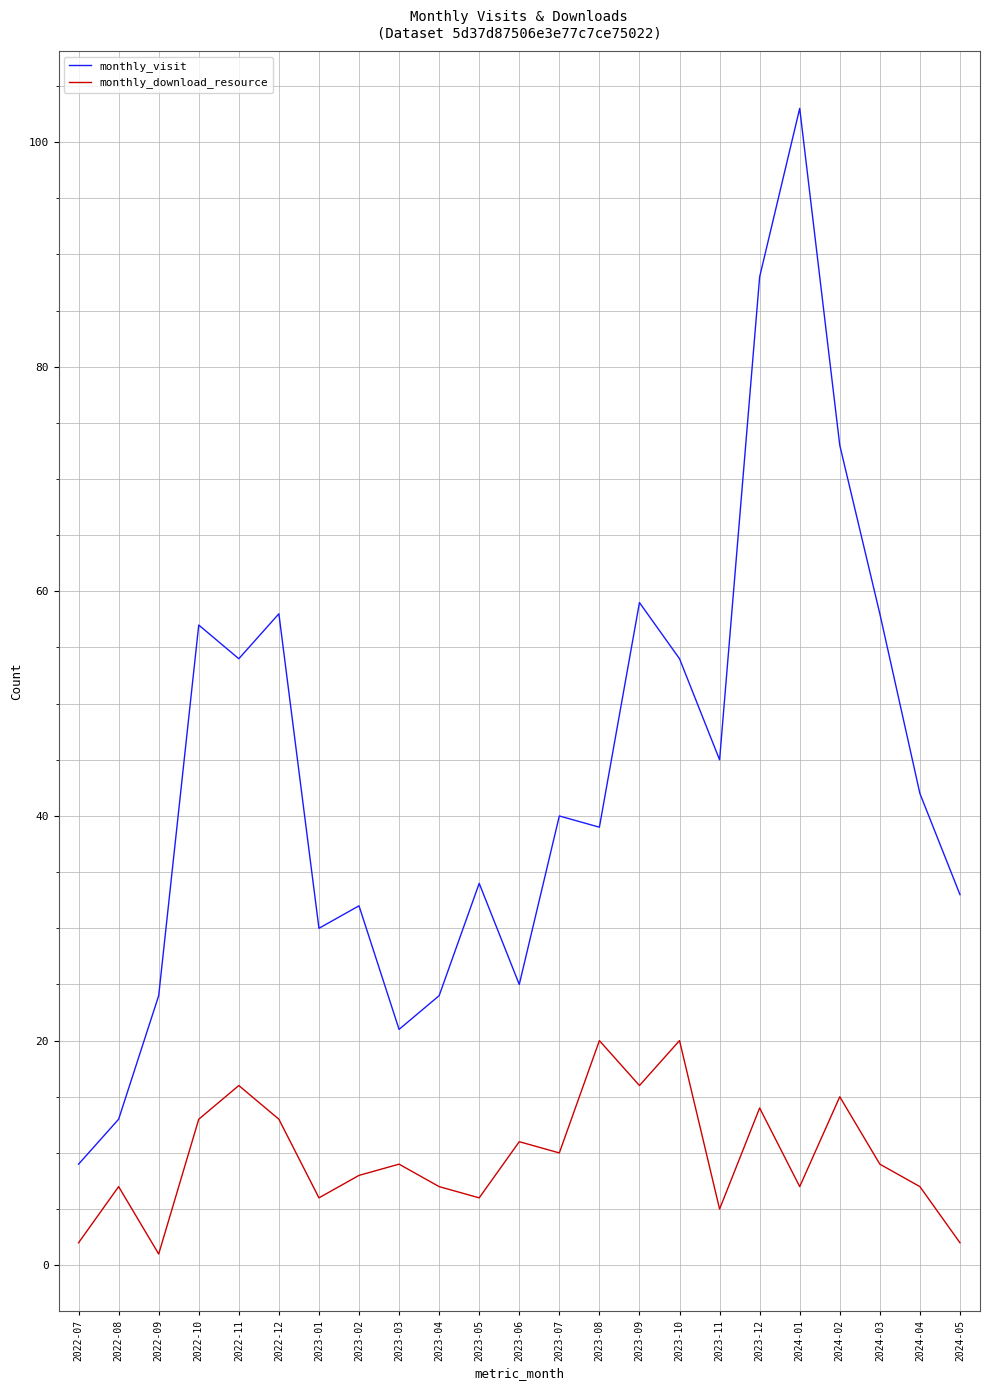

List the series in order of their overall mean, highest first.

monthly_visit, monthly_download_resource